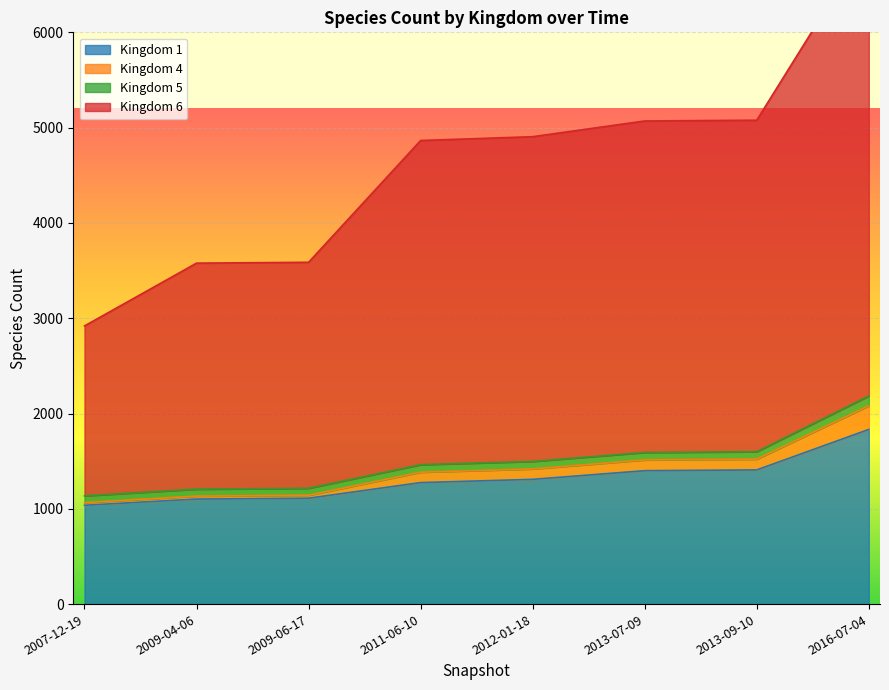

What is the difference between the highest and lowest values at 2013-07-09?

3670